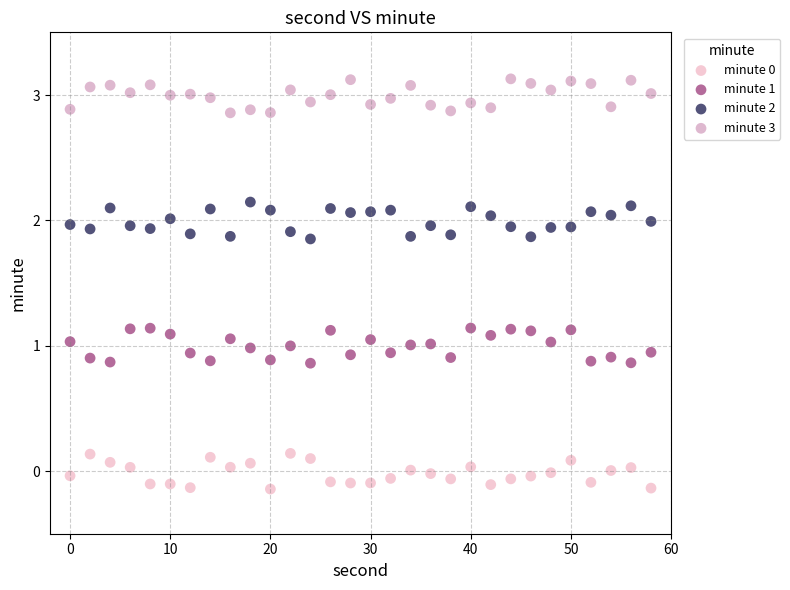

Across all data points, what is the range of X values (max minus min)?

58.0